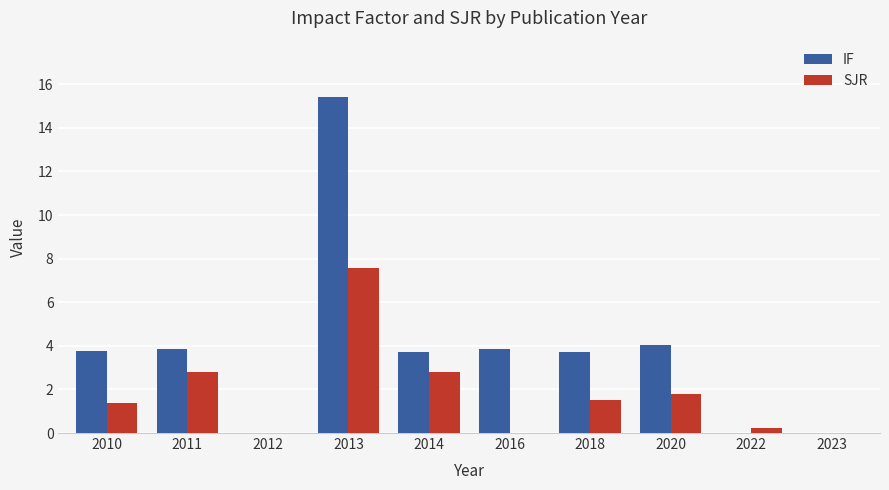

Is the value of SJR at 2012 greater than the value of IF at 2013?

No